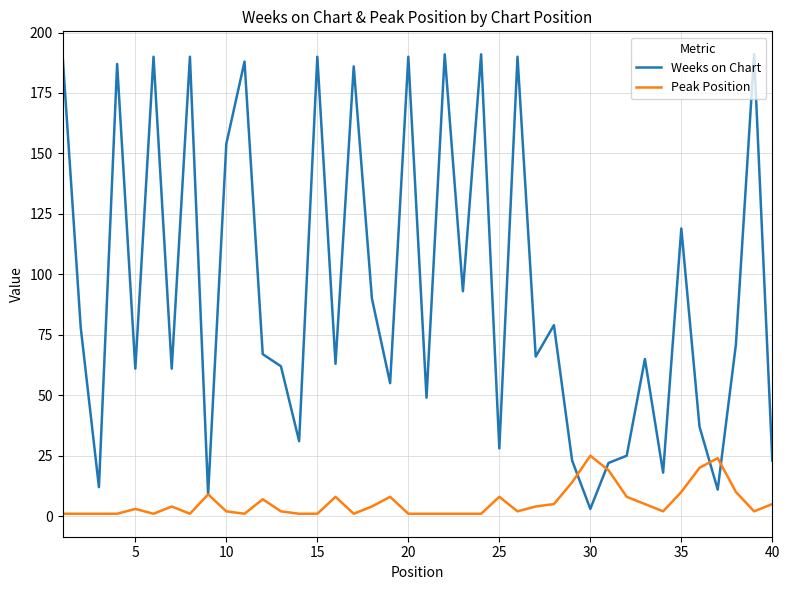

In Peak Position, how many points are higher than both neighbors (excluding endpoints)?

9